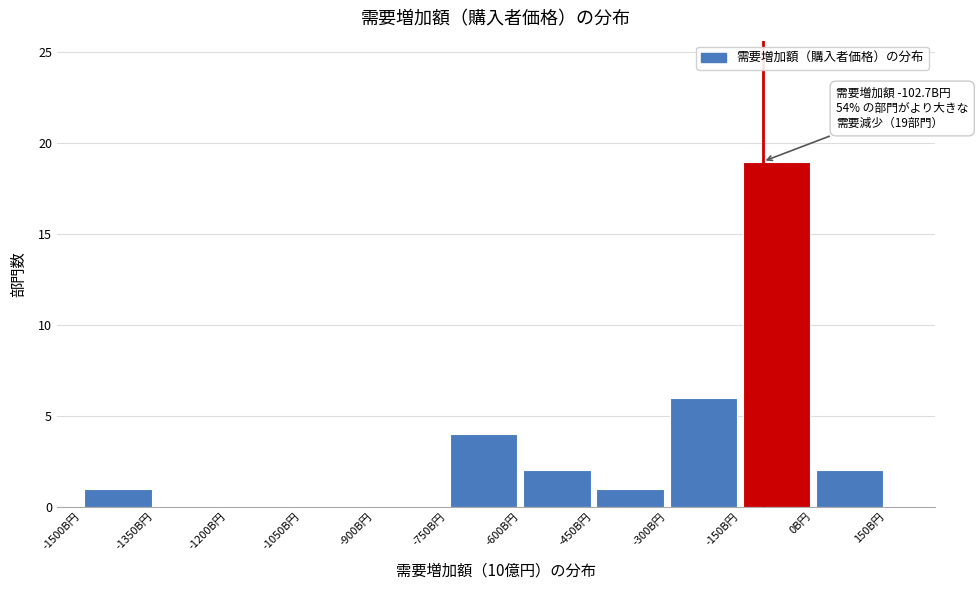

Around what value on the x-axis is the tallest bar? Give the approximate position of its centre, as read against the axis.

-80